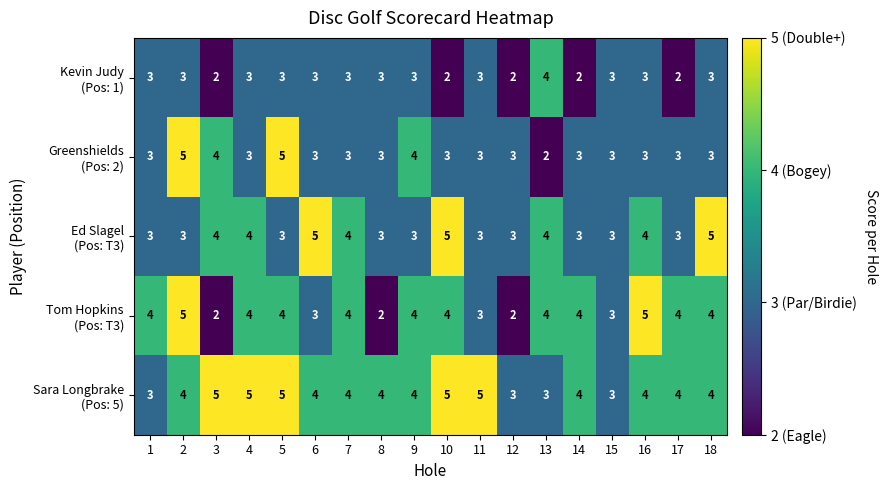

At how many categories does at least one series exceed 2?

18